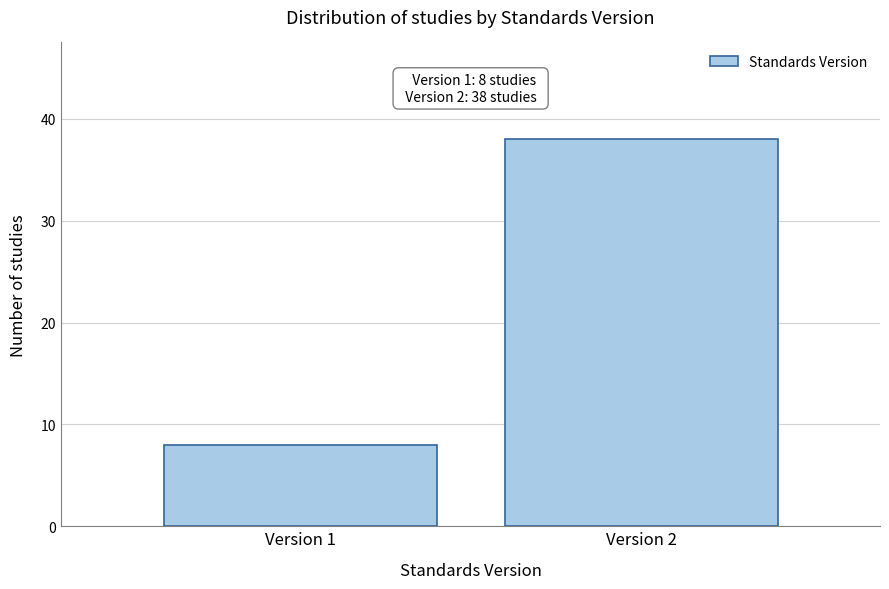

Reading right to left, transcribe all the data shown in this chart.

38	8